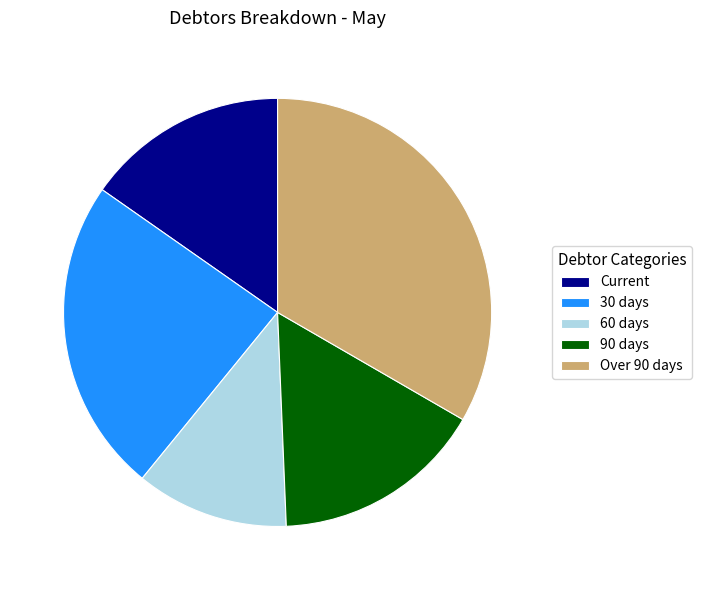

How many segments does this pie chart have?

5